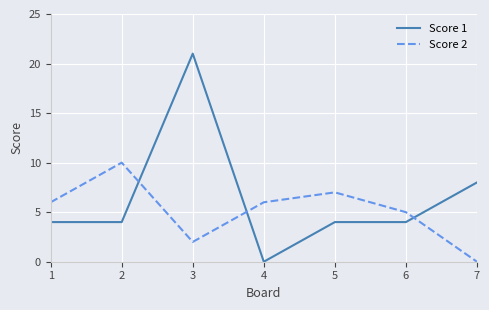

Which series has the largest range (max minus min)?

Score 1